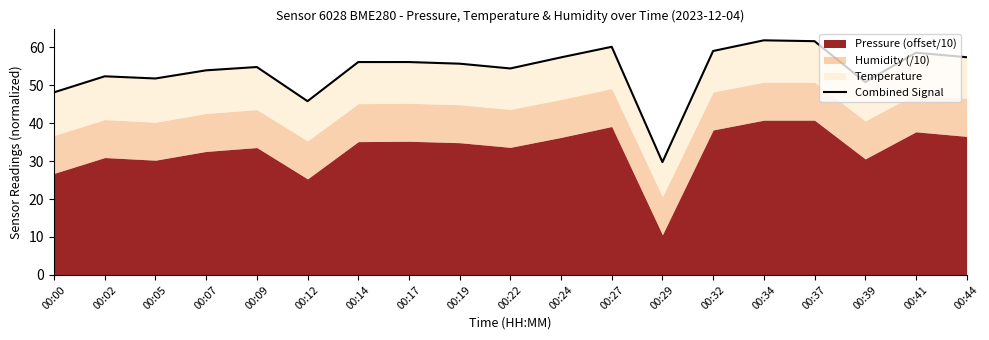

Does the chart have visible grid lines?

No